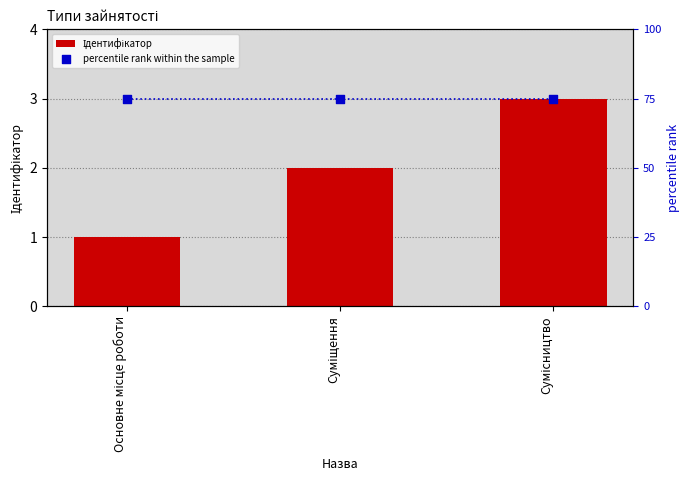

Which series contains the lowest Y value?

Ідентифікатор